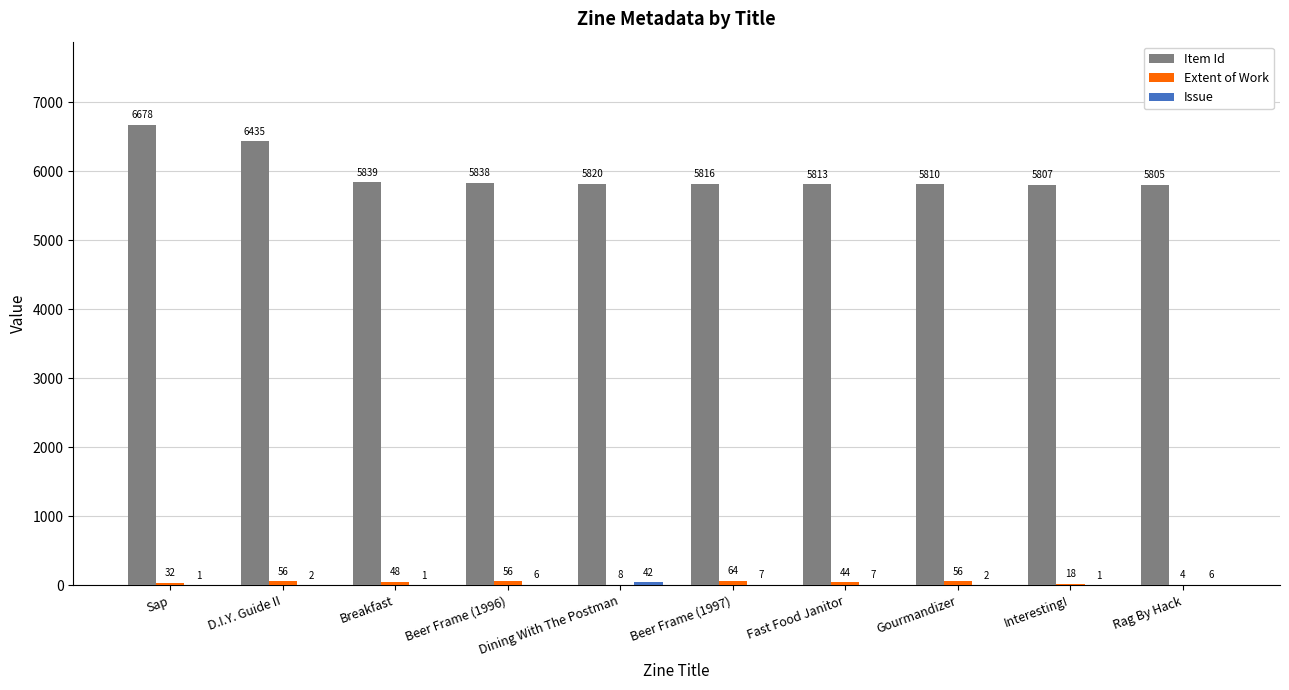

Are the bars grouped side by side (vs. stacked)?

Yes